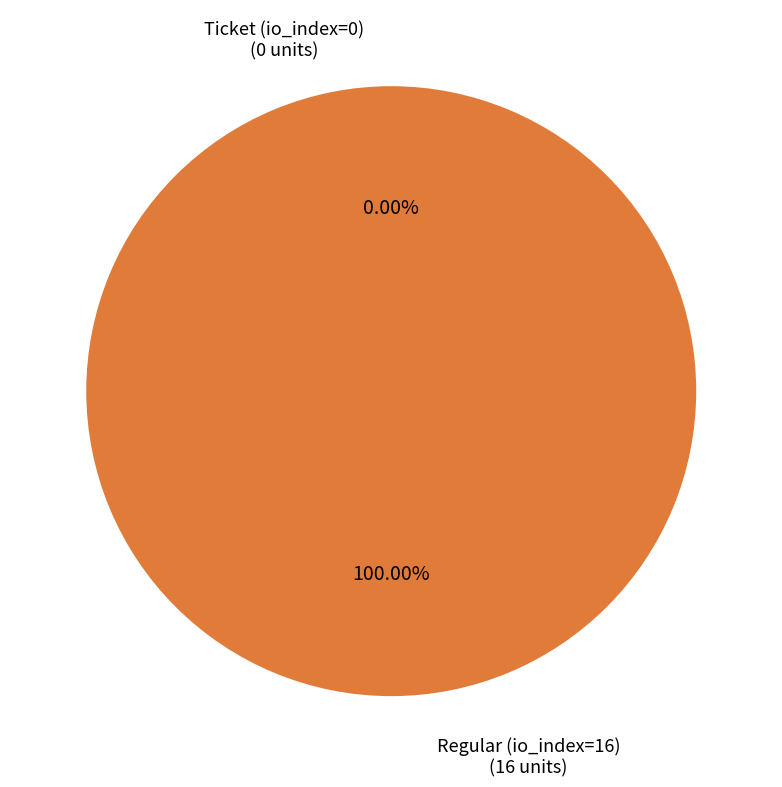

How many segments does this pie chart have?

2